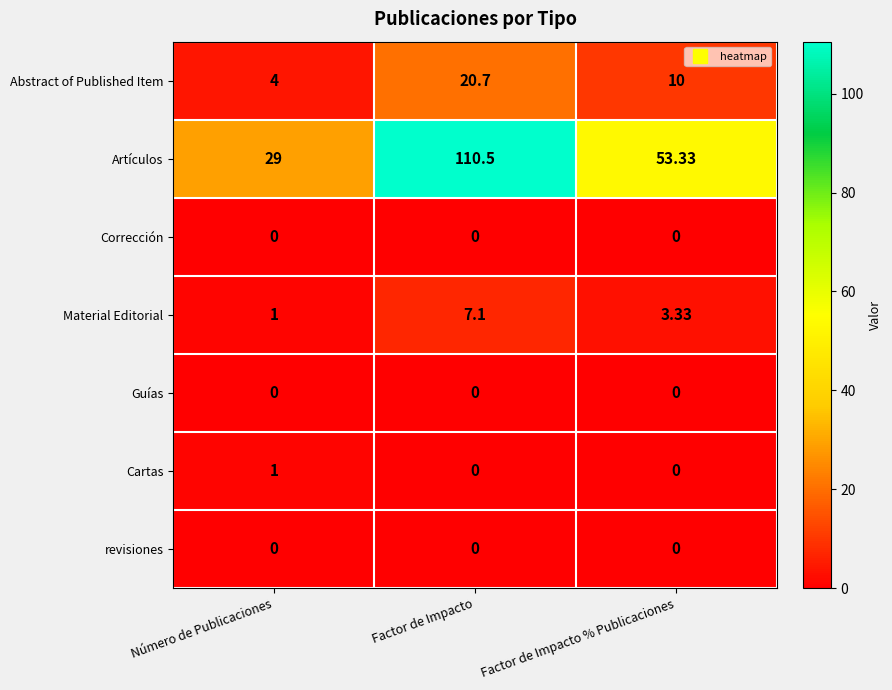

Rank the categories by Abstract of Published Item value from highest to lowest.

Factor de Impacto, Factor de Impacto % Publicaciones, Número de Publicaciones